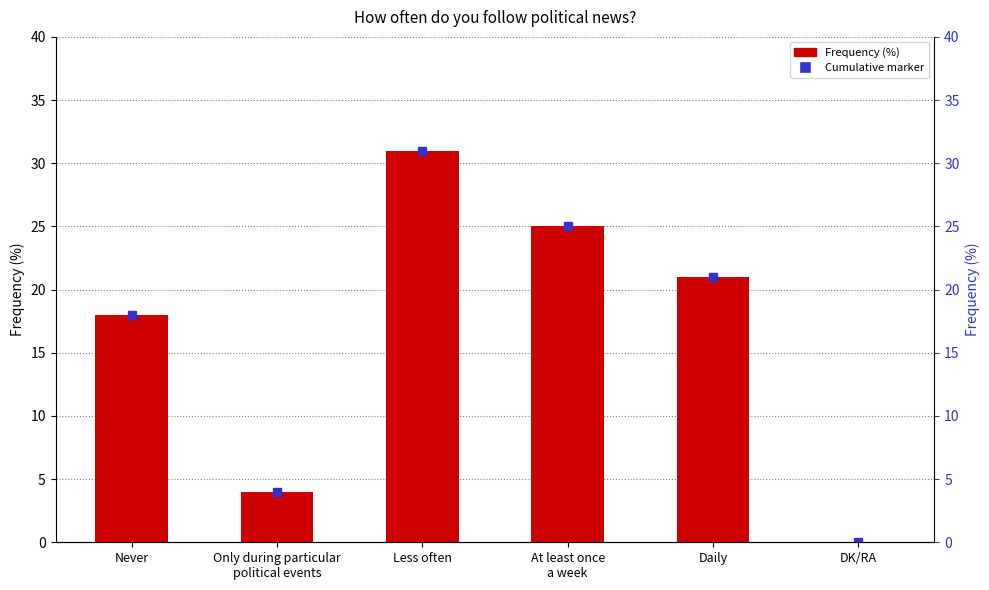

Rank the categories by value from highest to lowest.

Less often, At least once
a week, Daily, Never, Only during particular
political events, DK/RA